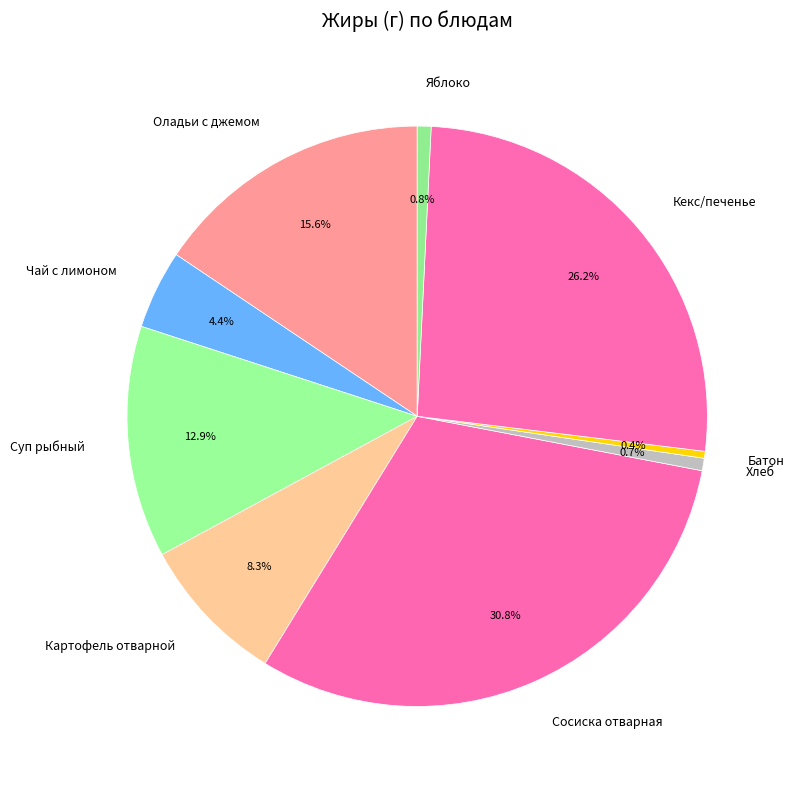

The Батон slice represents 0% of the pie. True or false?

True